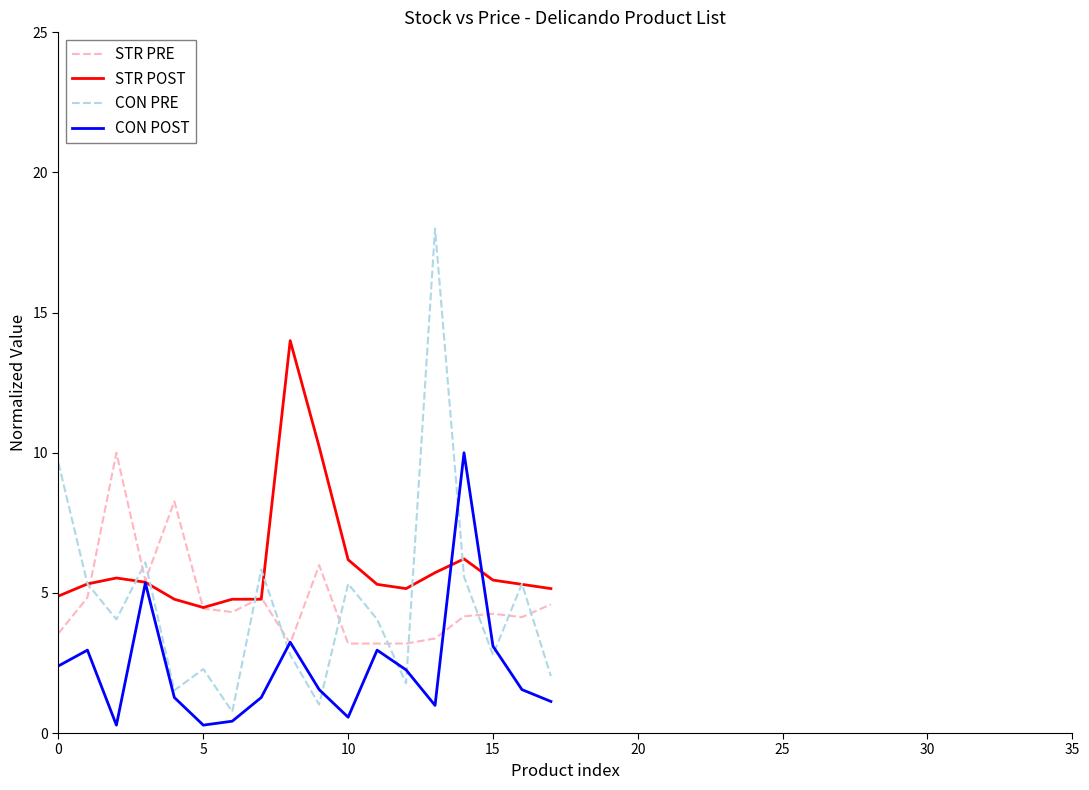

What is the highest value of the CON PRE series?

18.0